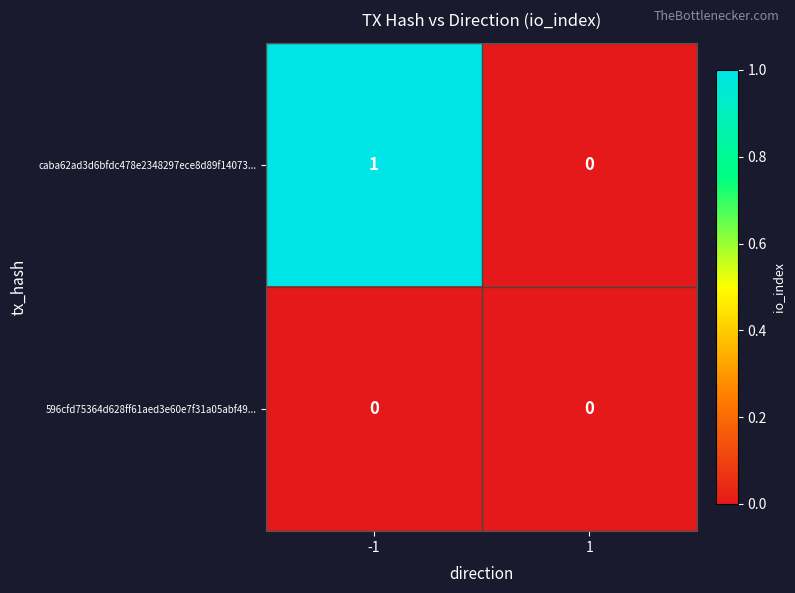

Which series has the widest spread of values?

caba62ad3d6bfdc478e2348297ece8d89f14073...